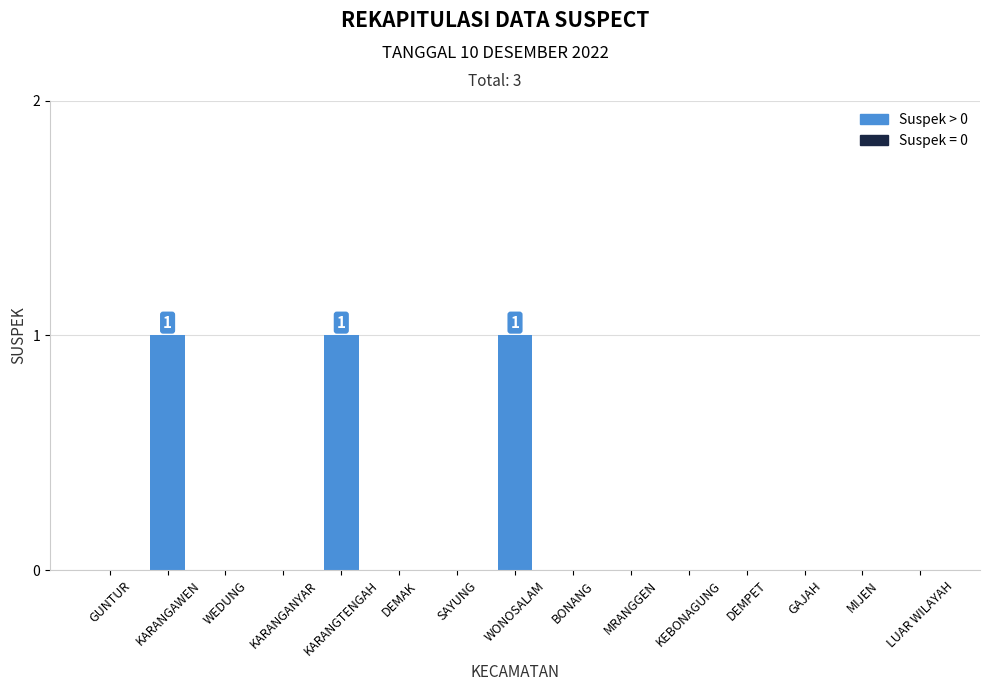

Which has a higher value, KARANGAWEN or GAJAH?

KARANGAWEN